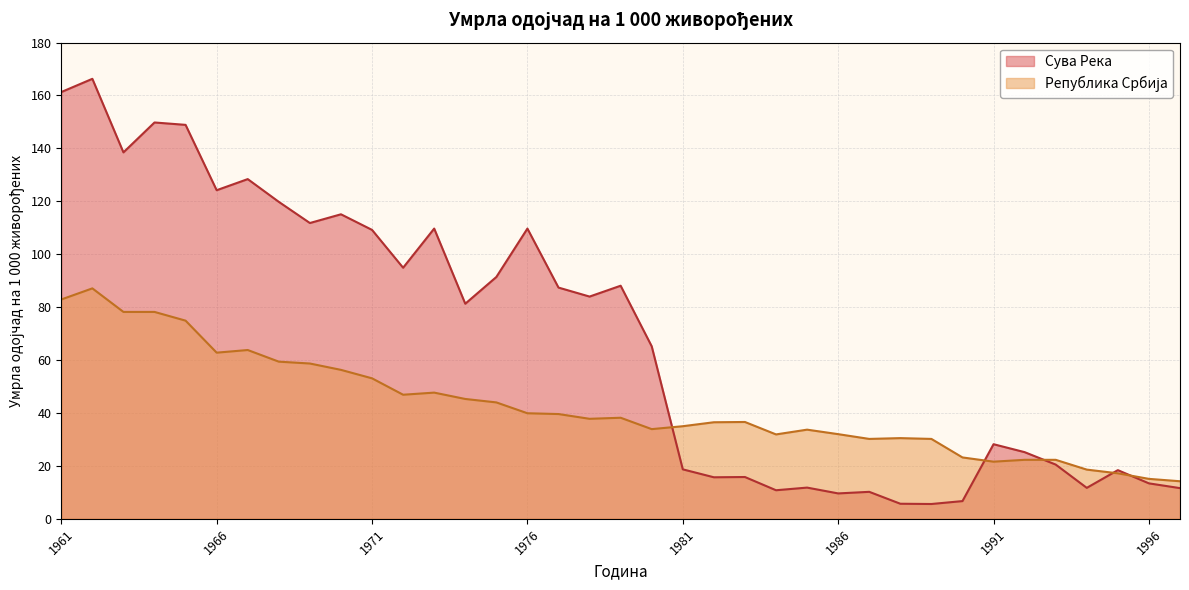

At which category is the sum across all series the highest?

1962